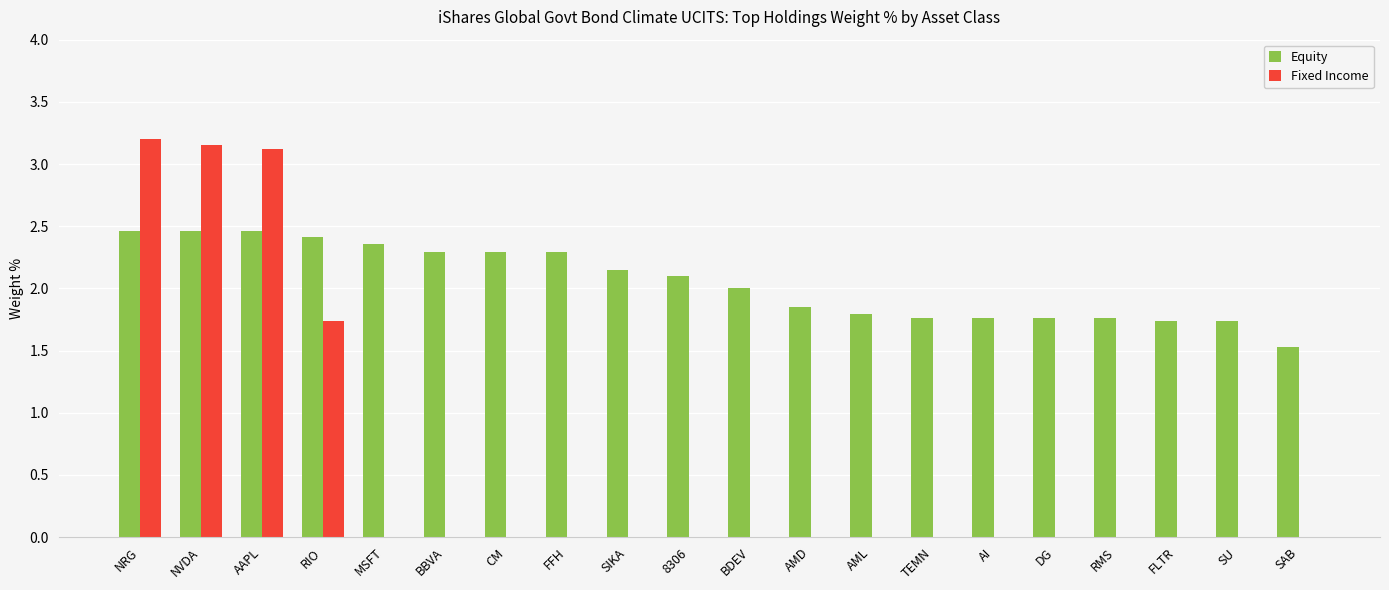

What is the total value across all series at AAPL?

5.6